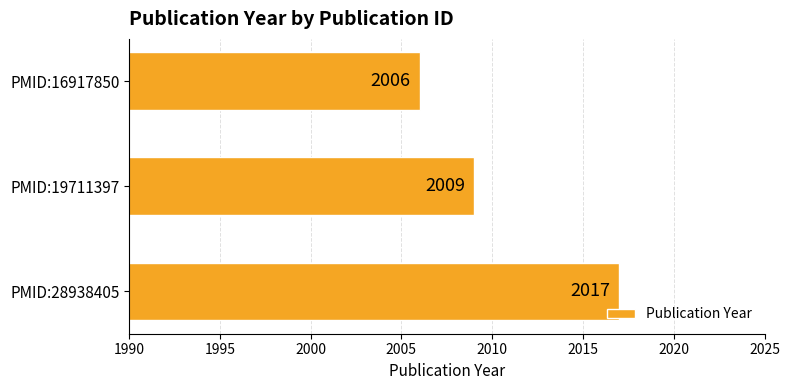

What is the change in value from PMID:19711397 to PMID:16917850?

-3